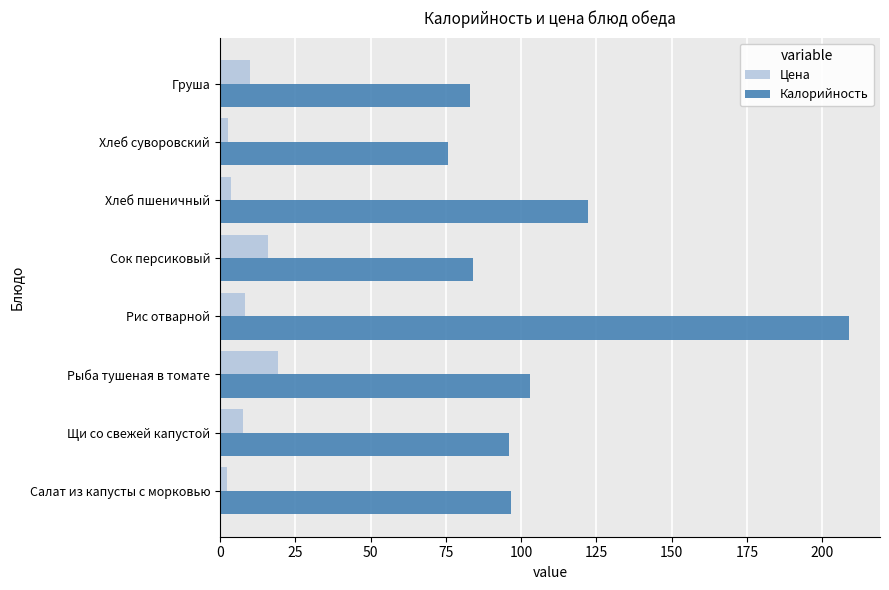

What is the average value of the Калорийность series?

108.7